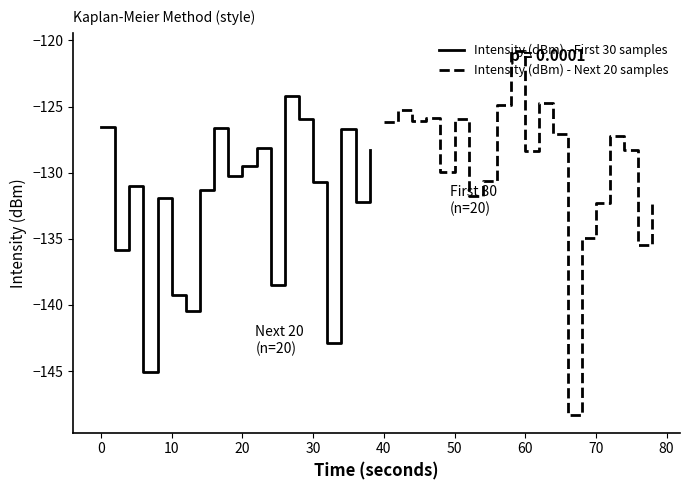

What is the value of the Intensity (dBm) - Next 20 samples point at the 7th from the left?

-131.7